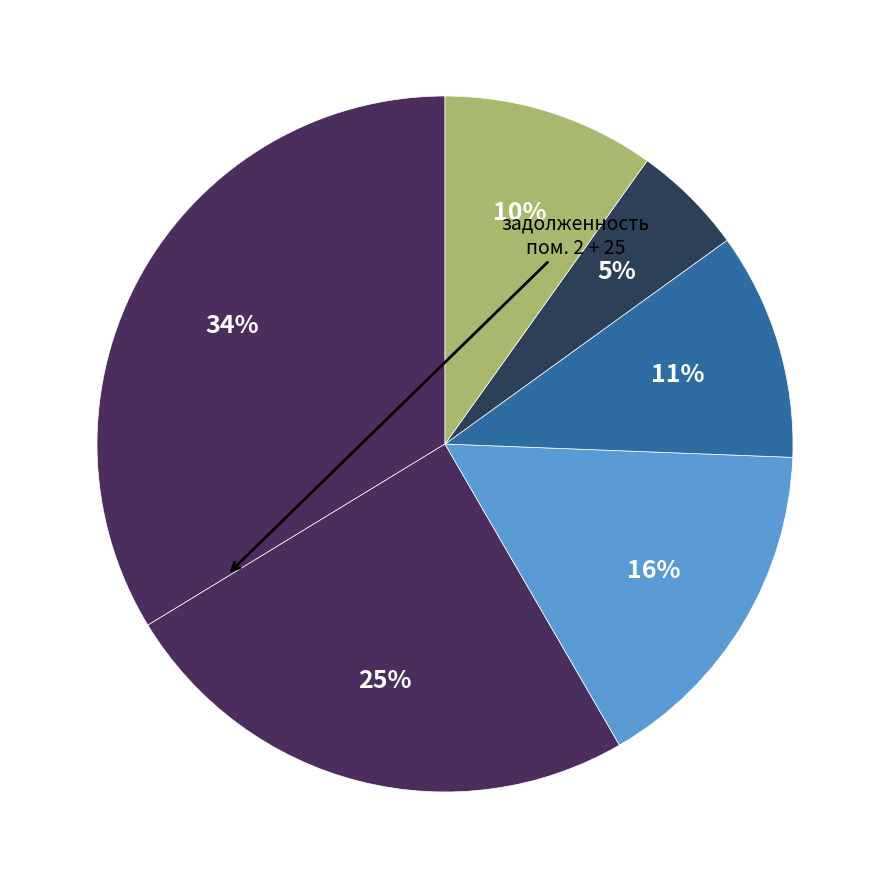

Count the number of slices in the pie.

6